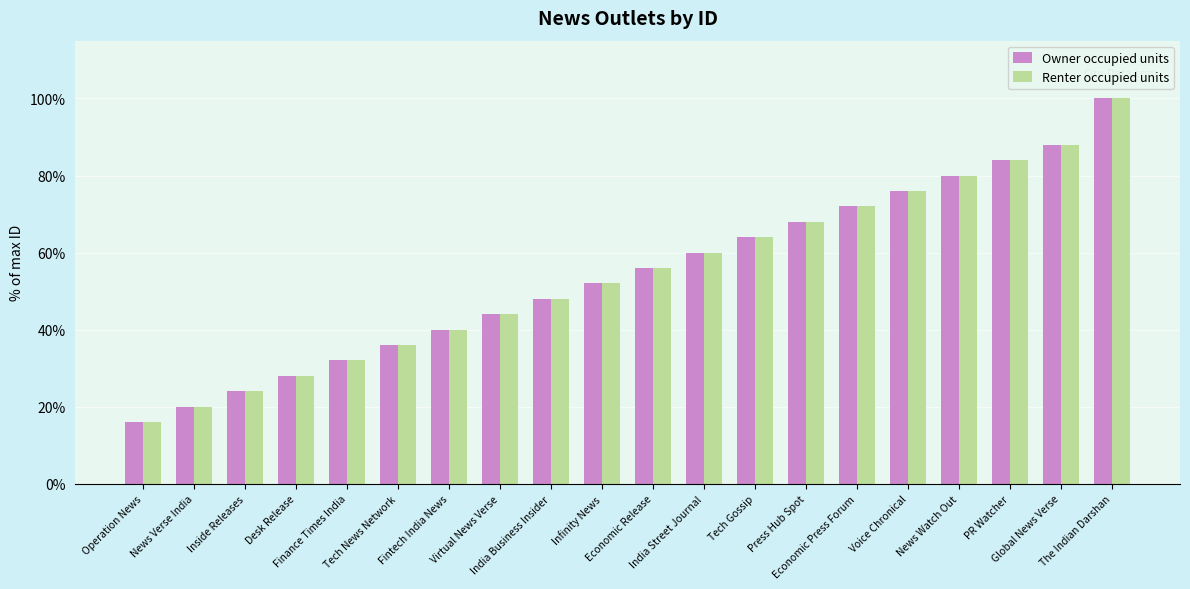

The Renter occupied units series shows 64.0 at Tech Gossip. True or false?

True